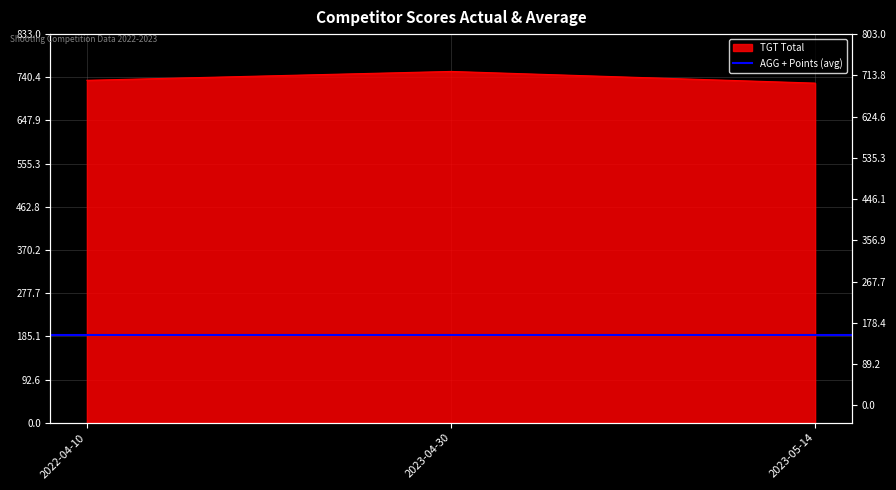

Count the values in the range 728 to 753.

3